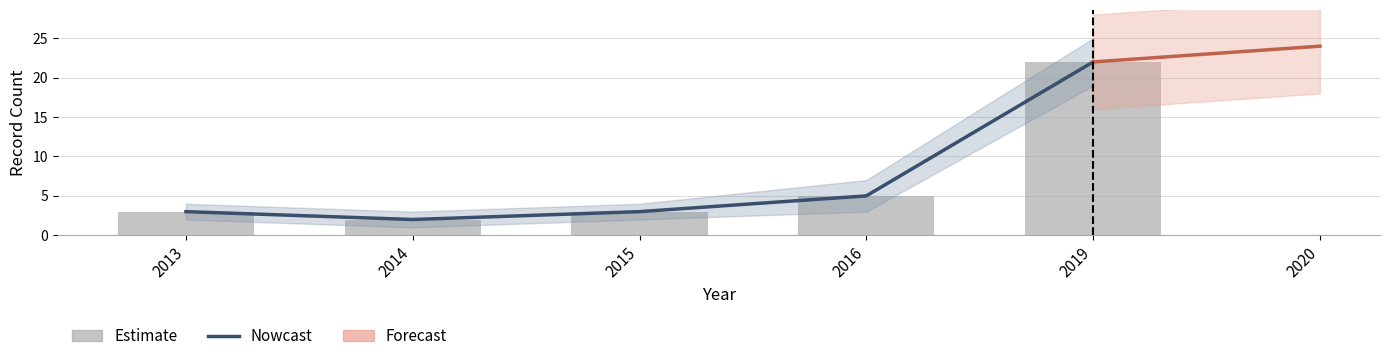

What is the difference between the Cycle values at 2013 and 2019?

19